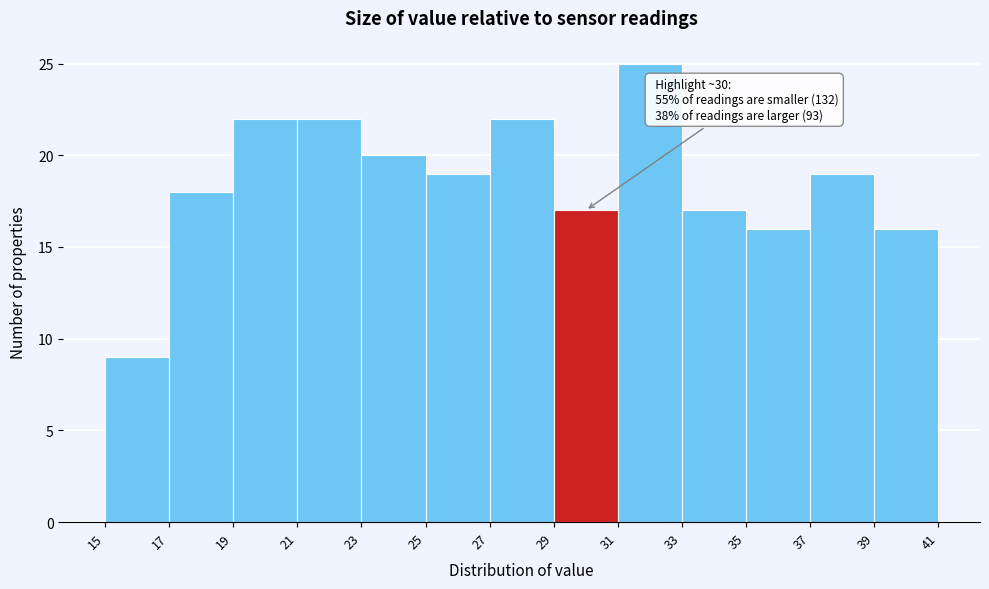

Over which range of the x-axis is the bar tallest?

31 to 33